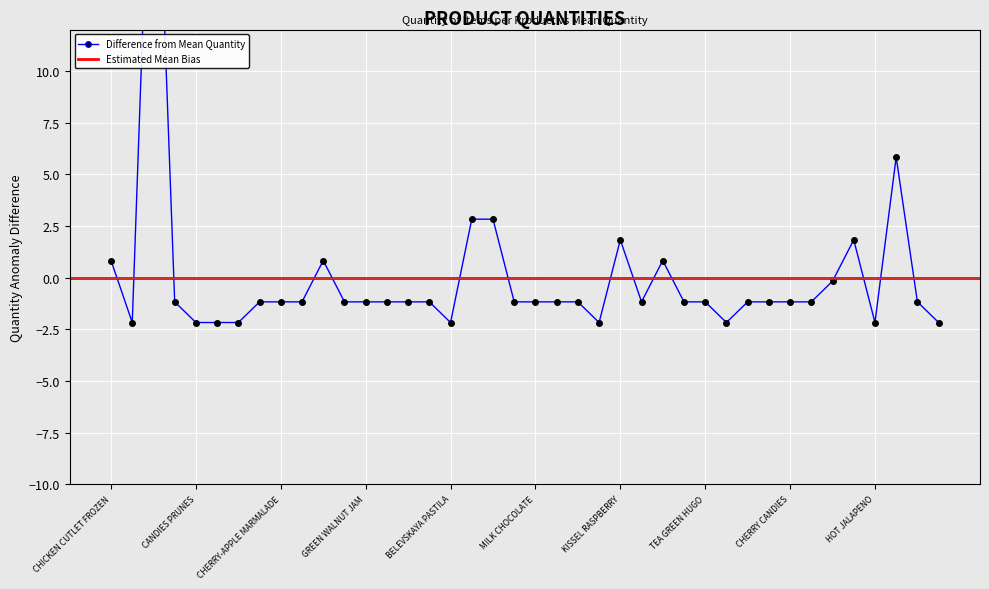

Count the number of categories in the chart.

40